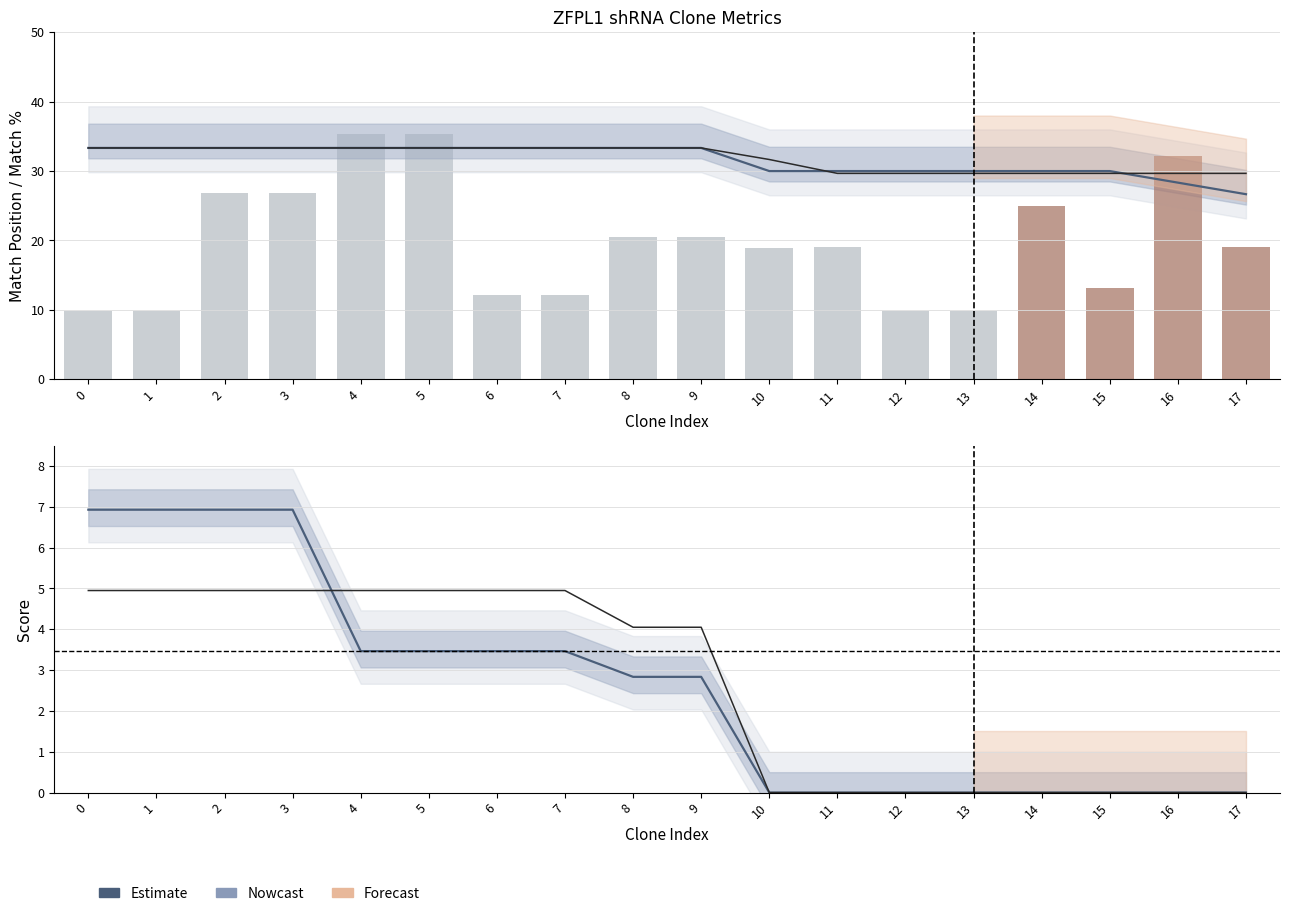

Rank the categories by Match Position (/30) value from highest to lowest.

4, 5, 16, 2, 3, 14, 8, 9, 17, 11, 10, 15, 6, 7, 0, 1, 12, 13